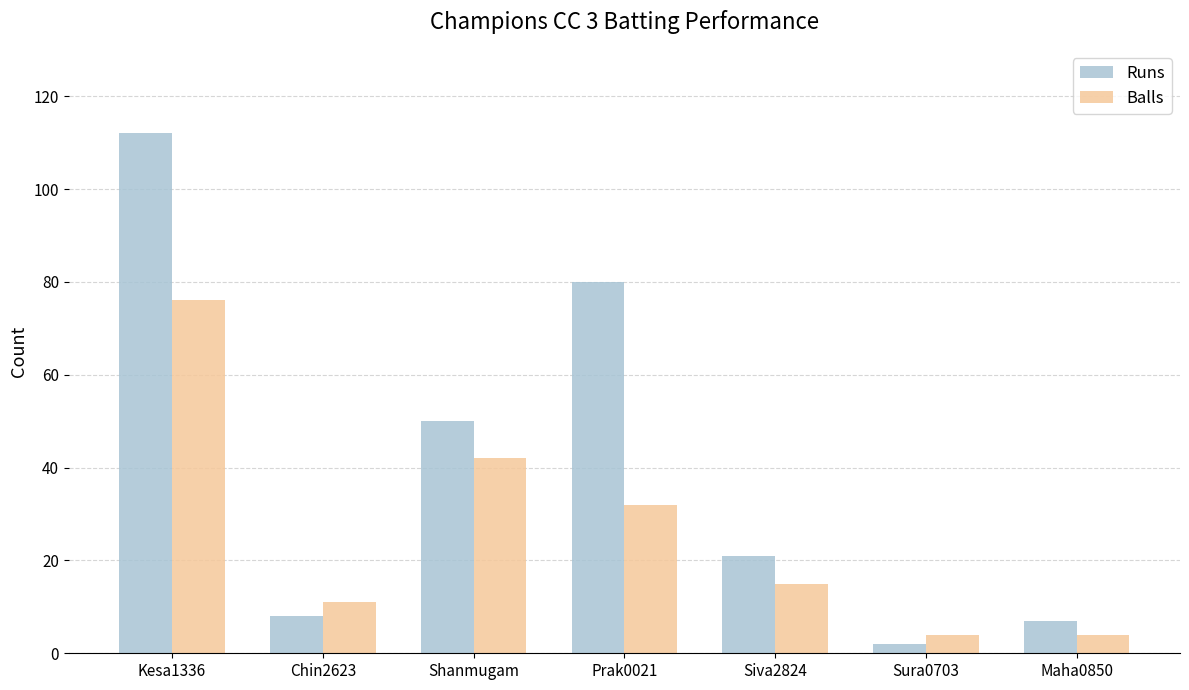

Rank the series by their maximum value, from highest to lowest.

Runs, Balls